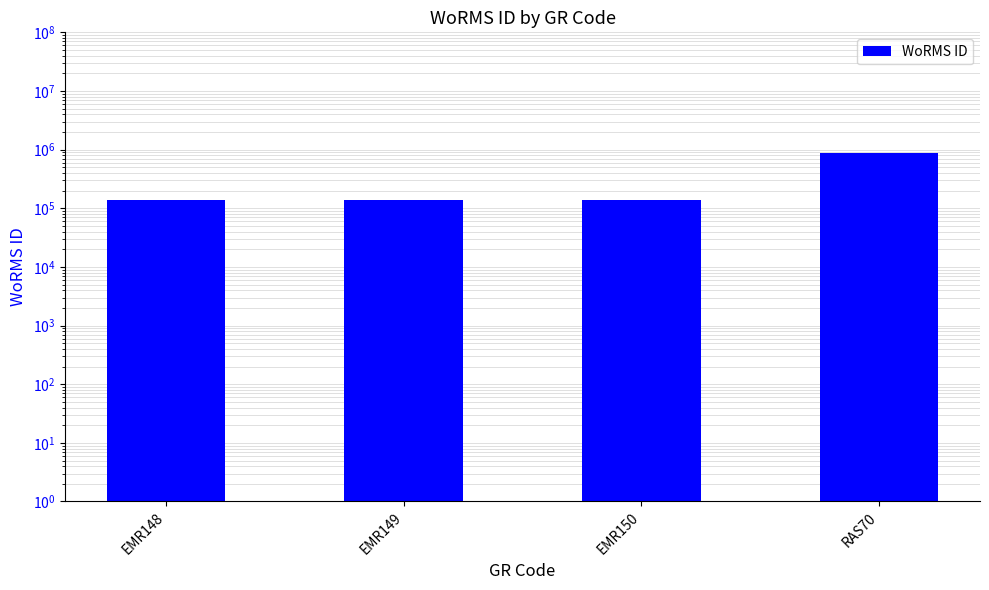

At which category does the chart reach its peak across all series?

RAS70